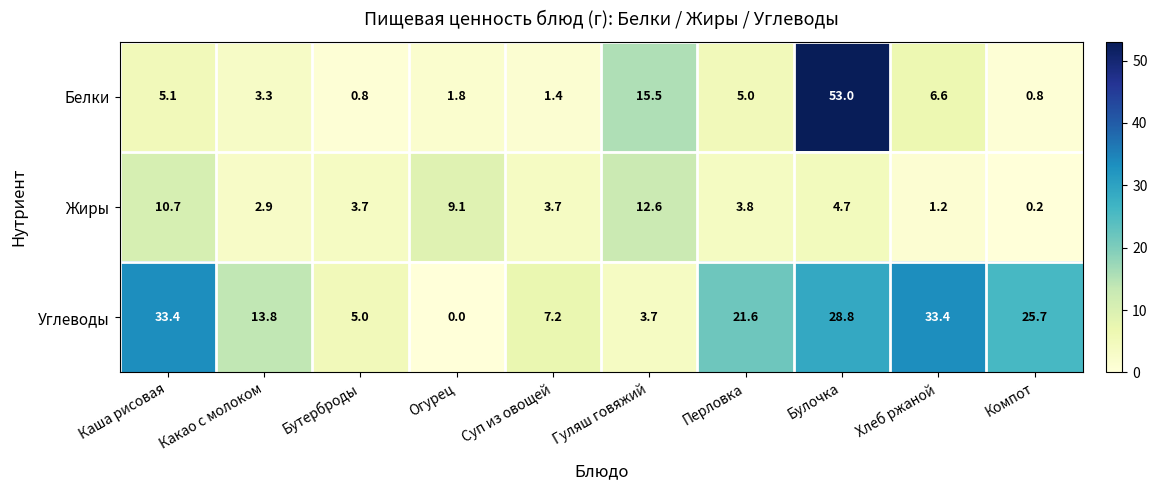

True or false: Углеводы has a value of 28.8 at Булочка.

True